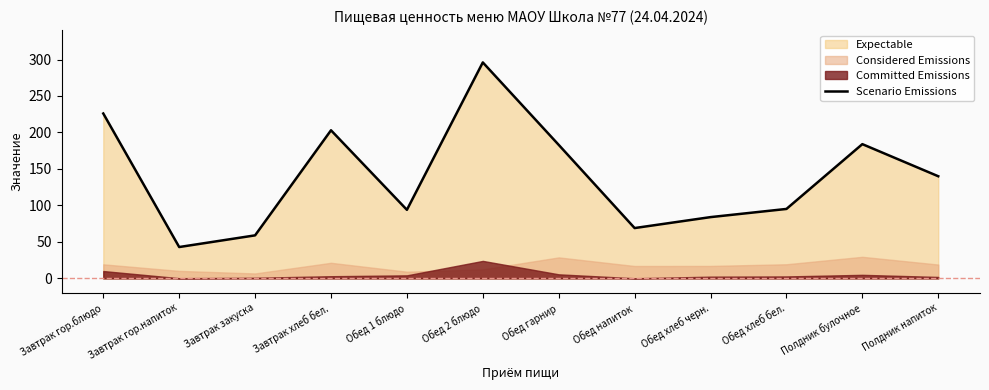

How many interior local valleys (lower than both neighbors) does the data have?

3